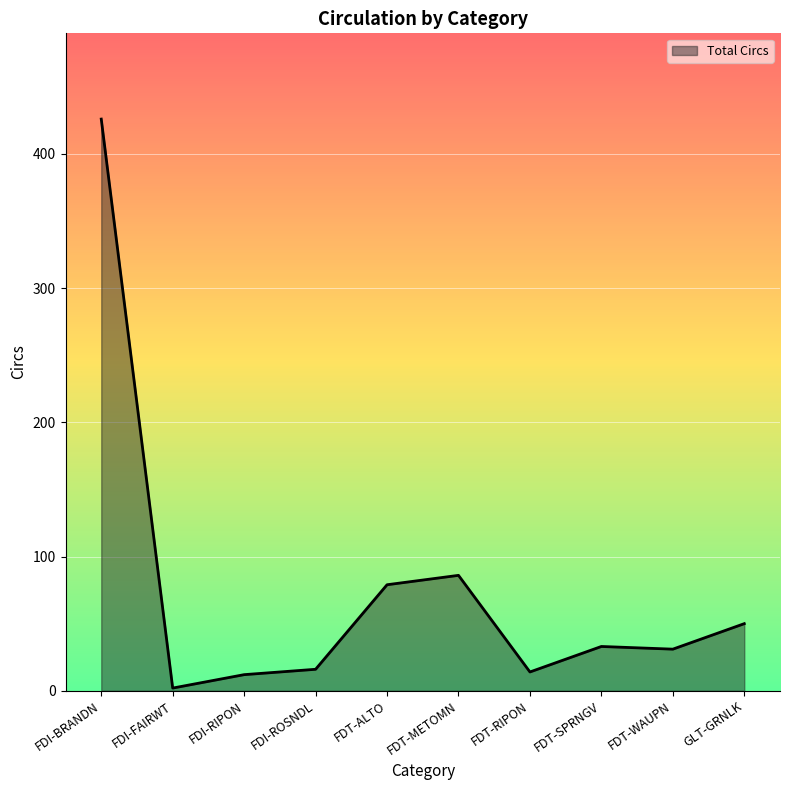

At which category does the data reach its first local valley?

FDI-FAIRWT